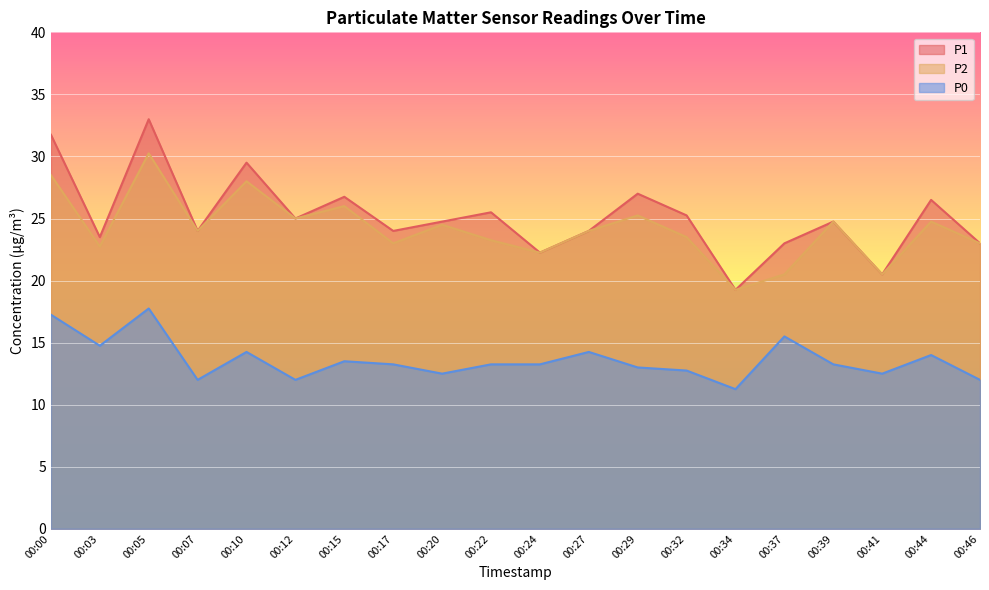

True or false: P2 and P1 intersect in this chart.

False